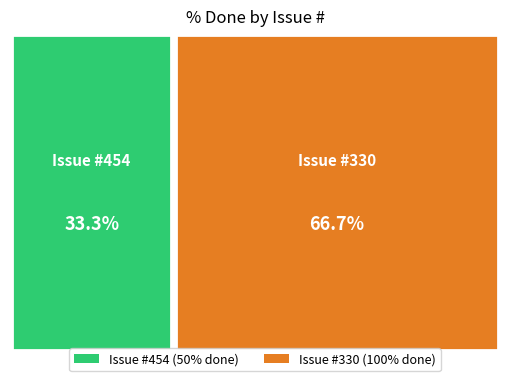

To the nearest percent, what is the combined percentage of 454 and 330?

100%